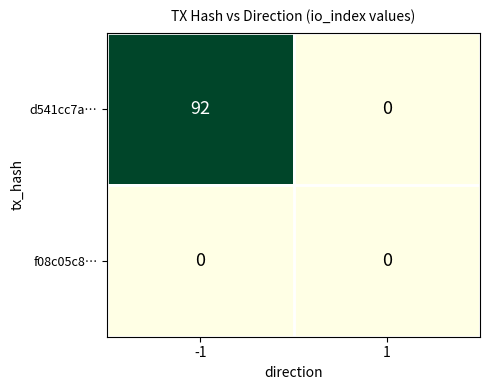

Rank the series at -1 from highest to lowest value.

d541cc7a…, f08c05c8…